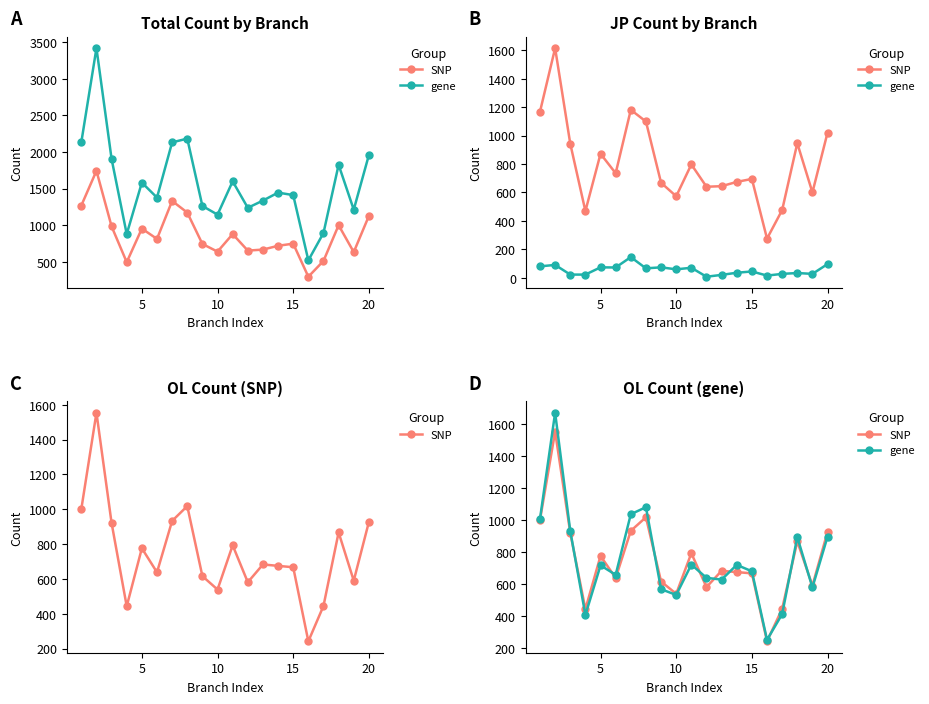

Reading right to left, what are all the values shown in this chart?

SNP: 927	590	867	445	242	667	675	683	581	793	539	616	1018	933	638	776	443	921	1554	1001
gene: 897	579	894	412	251	680	720	628	639	722	532	568	1081	1037	658	717	407	932	1672	1008